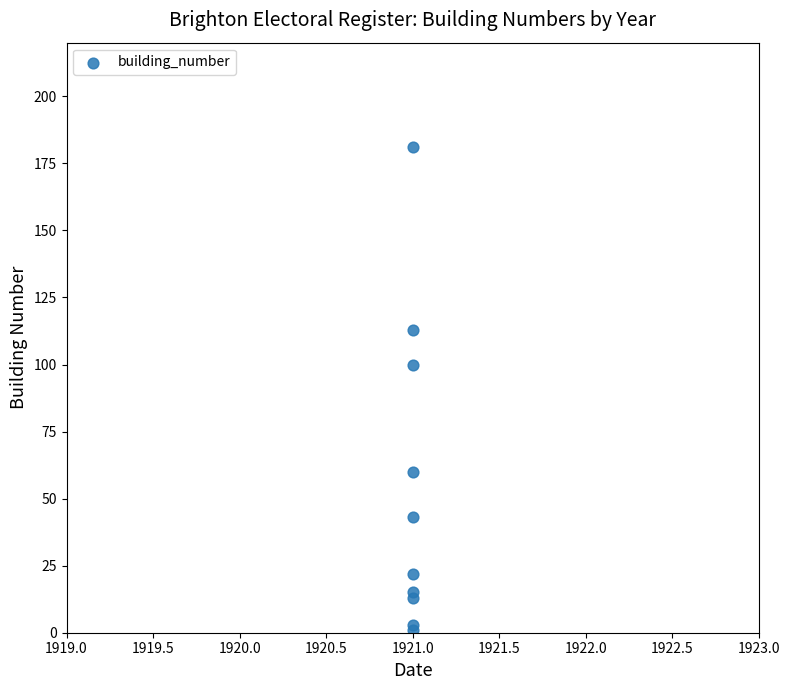

What Y value in the scatter plot is closest to 91?

100